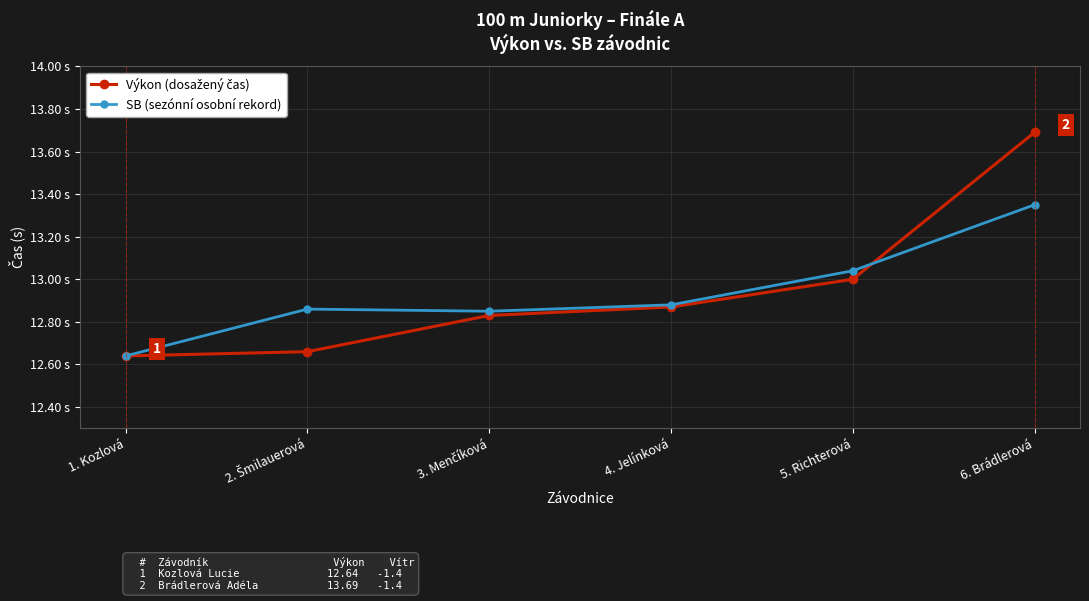

Is this an area chart (filled region under the line)?

No